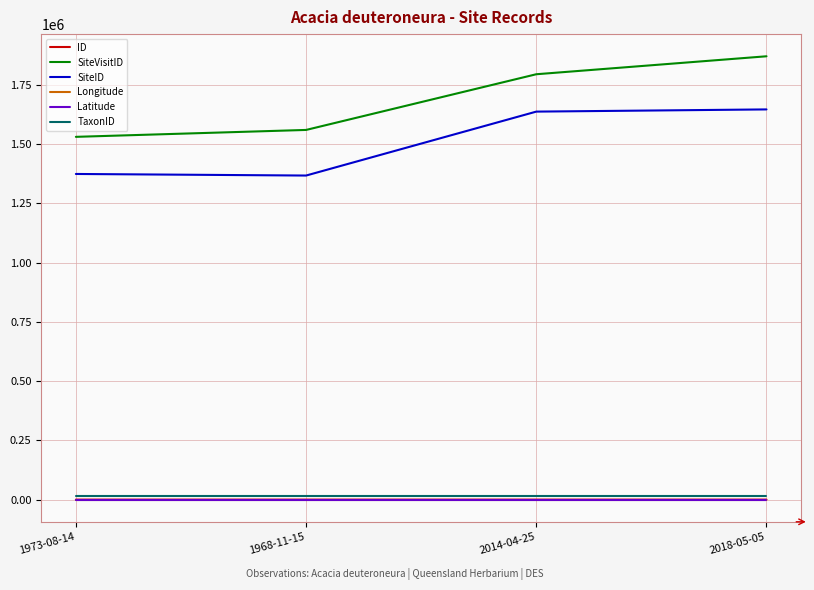

What is the maximum value shown in the chart?

1870970.0